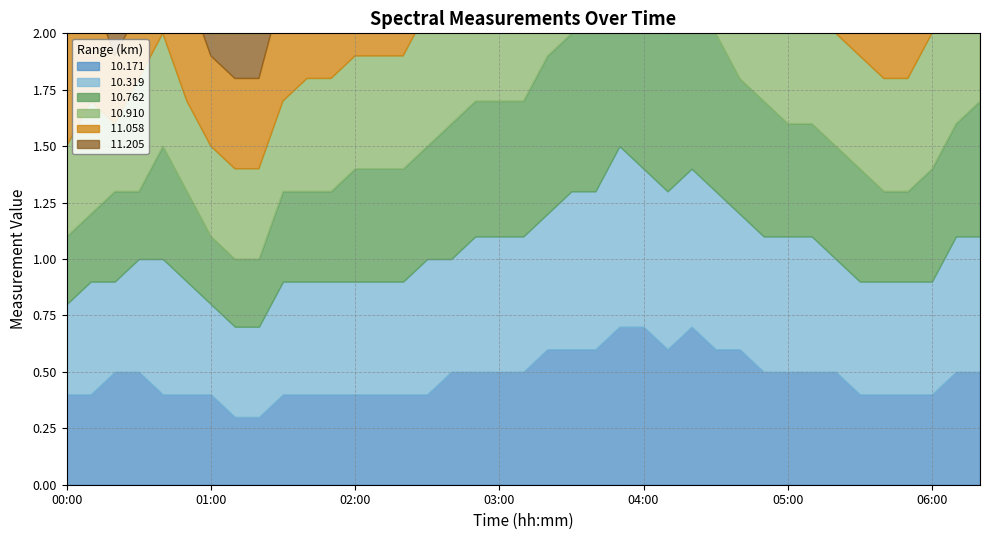

Which series has the largest range (max minus min)?

 11.058